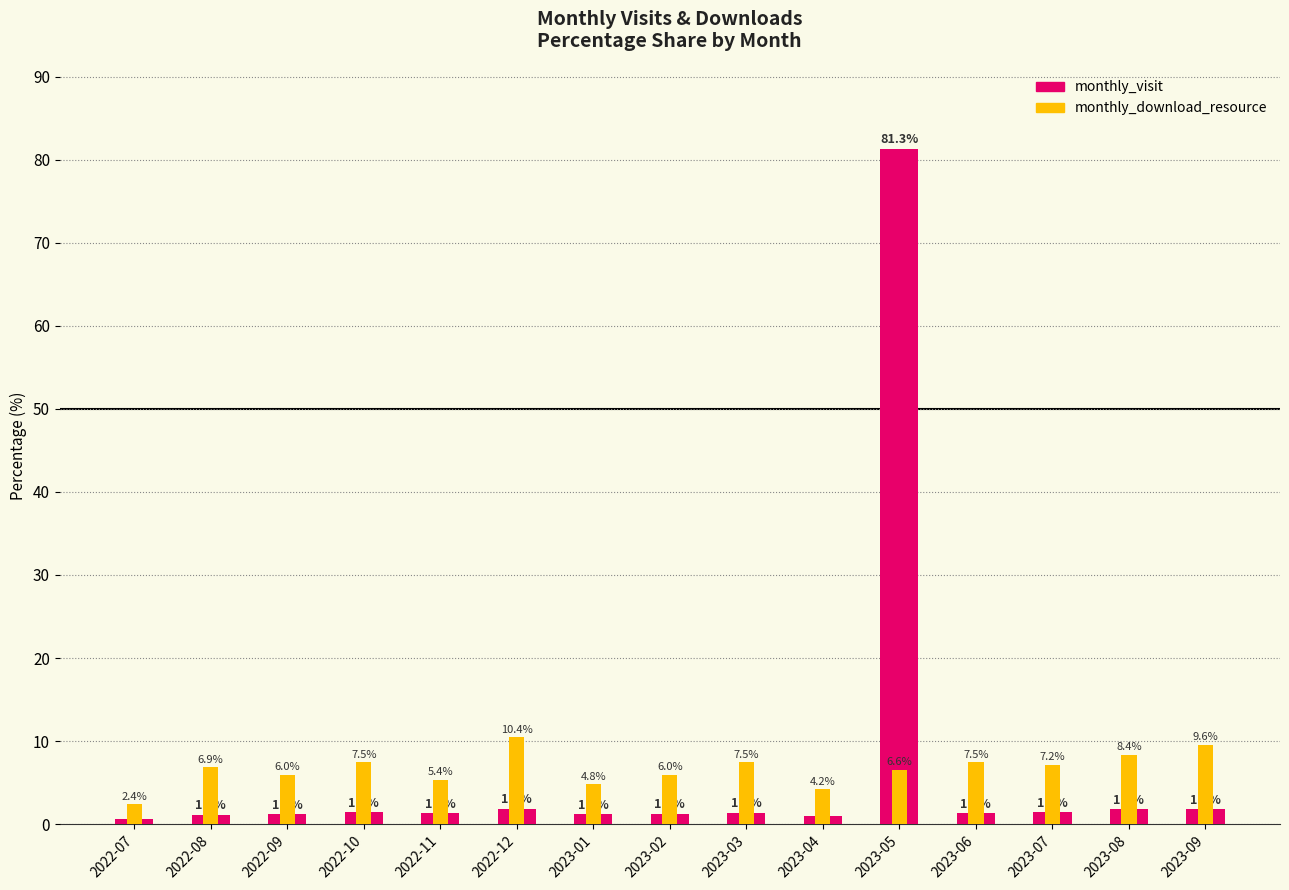

How many data points in monthly_download_resource are less than 6?

6